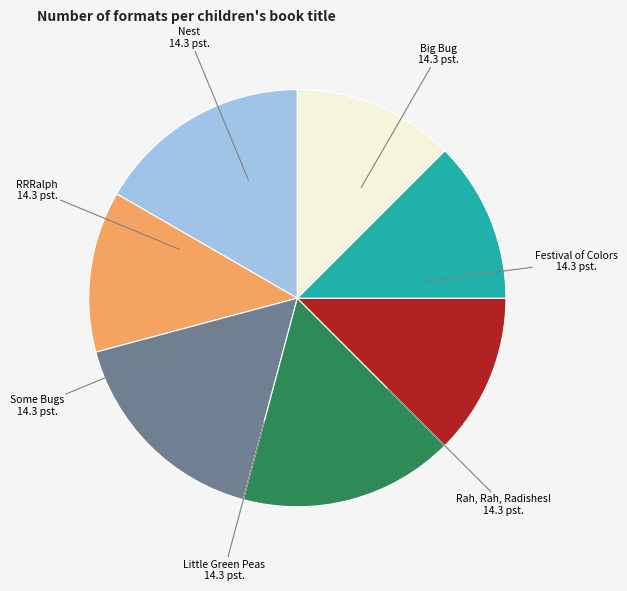

How many segments does this pie chart have?

7